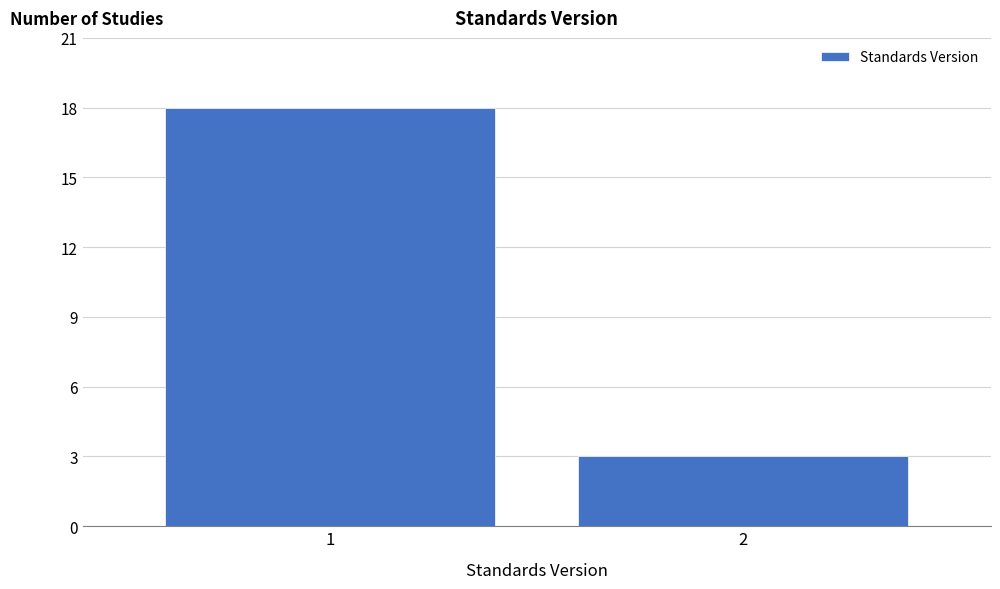

Reading left to right, what are all the values shown in this chart?

1=18	2=3